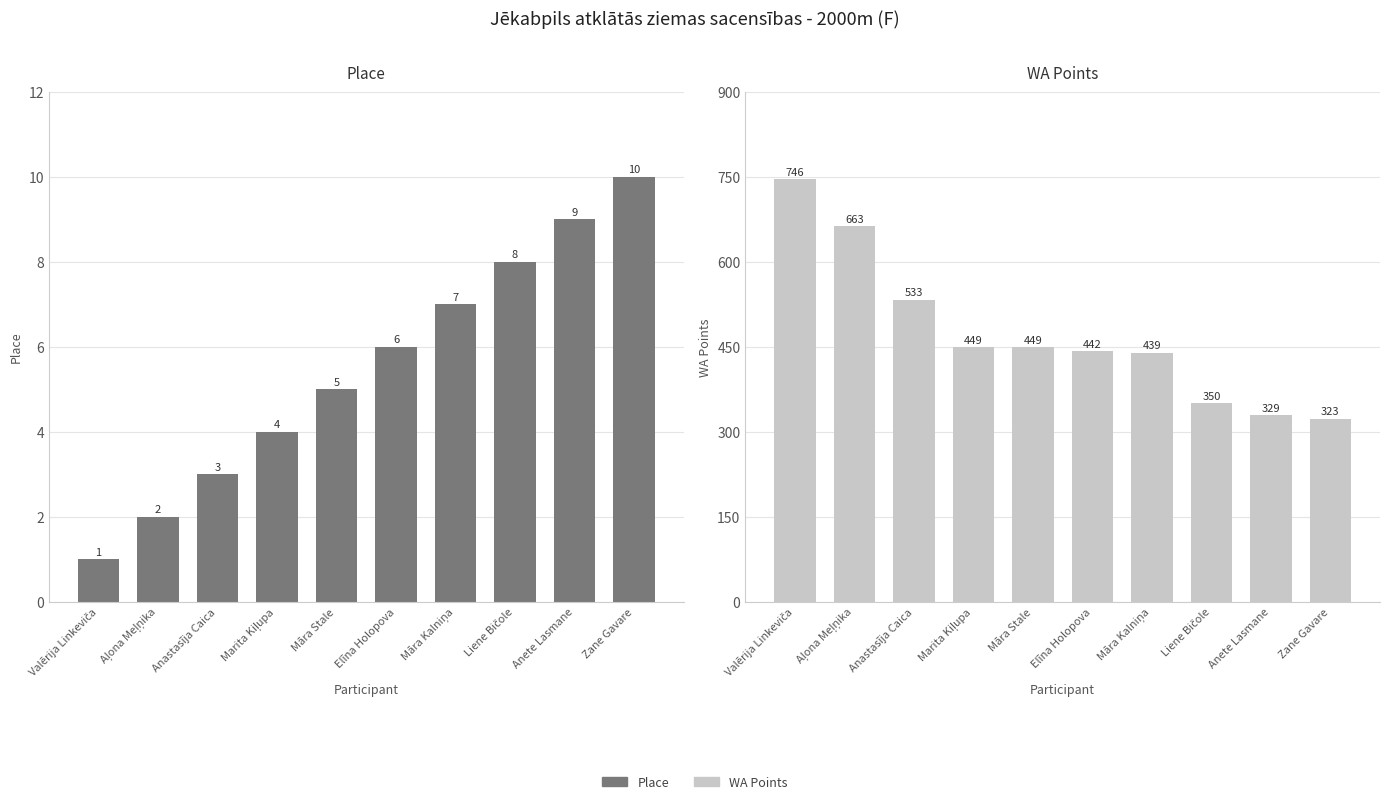

The WA Points series shows 449 at Māra Stale. True or false?

True